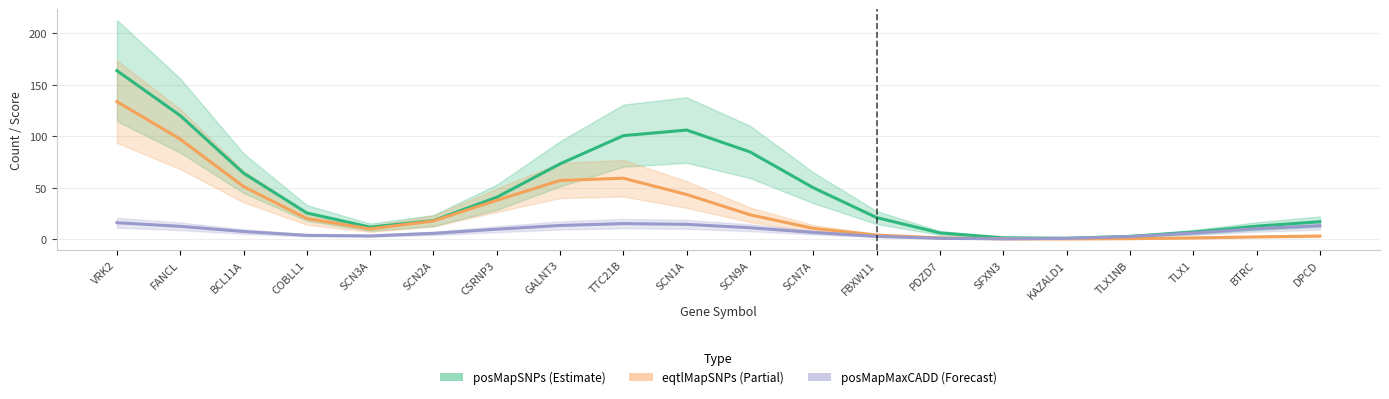

At how many categories does at least one series exceed 114?

2